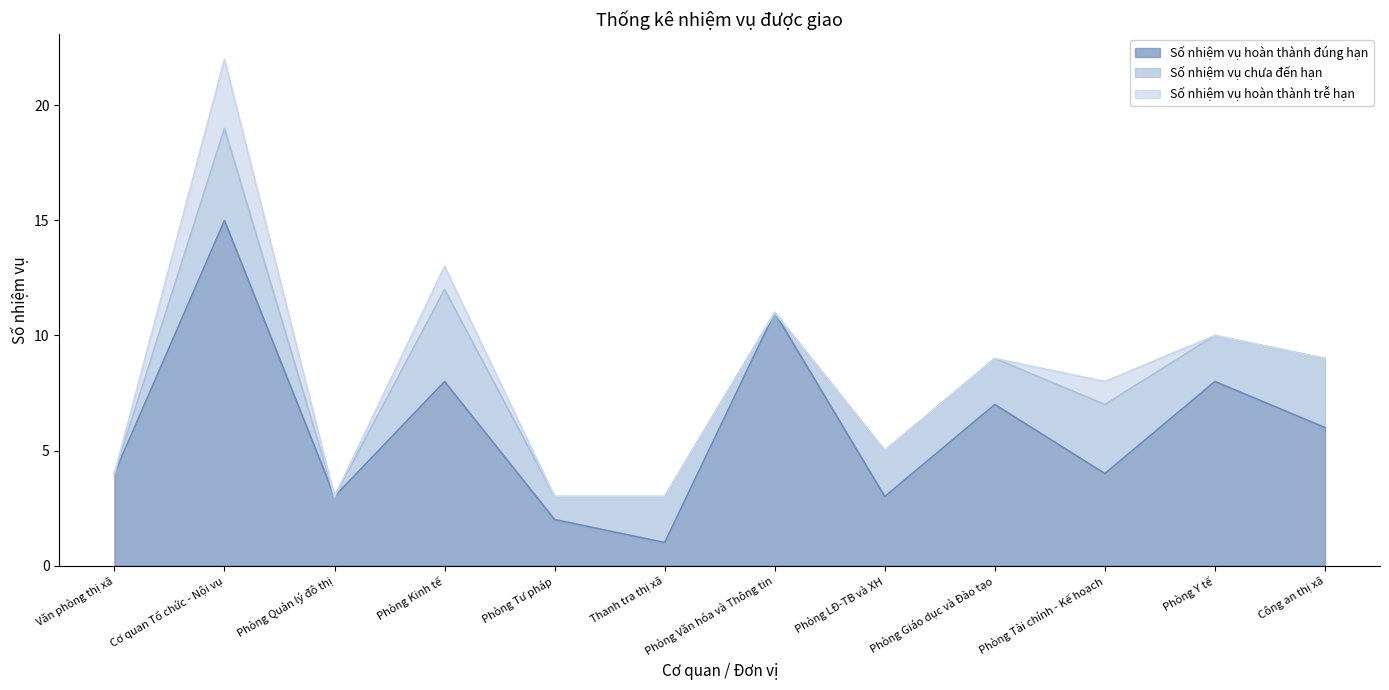

Reading left to right, list all the values displayed in this chart.

Số nhiệm vụ hoàn thành đúng hạn: Văn phòng thị xã=4	Cơ quan Tổ chức - Nội vụ=15	Phòng Quản lý đô thị=3	Phòng Kinh tế=8	Phòng Tư pháp=2	Thanh tra thị xã=1	Phòng Văn hóa và Thông tin=11	Phòng LĐ-TB và XH=3	Phòng Giáo dục và Đào tạo=7	Phòng Tài chính - Kế hoạch=4	Phòng Y tế=8	Công an thị xã=6
Số nhiệm vụ chưa đến hạn: Văn phòng thị xã=0	Cơ quan Tổ chức - Nội vụ=4	Phòng Quản lý đô thị=0	Phòng Kinh tế=4	Phòng Tư pháp=1	Thanh tra thị xã=2	Phòng Văn hóa và Thông tin=0	Phòng LĐ-TB và XH=2	Phòng Giáo dục và Đào tạo=2	Phòng Tài chính - Kế hoạch=3	Phòng Y tế=2	Công an thị xã=3
Số nhiệm vụ hoàn thành trễ hạn: Văn phòng thị xã=0	Cơ quan Tổ chức - Nội vụ=3	Phòng Quản lý đô thị=0	Phòng Kinh tế=1	Phòng Tư pháp=0	Thanh tra thị xã=0	Phòng Văn hóa và Thông tin=0	Phòng LĐ-TB và XH=0	Phòng Giáo dục và Đào tạo=0	Phòng Tài chính - Kế hoạch=1	Phòng Y tế=0	Công an thị xã=0